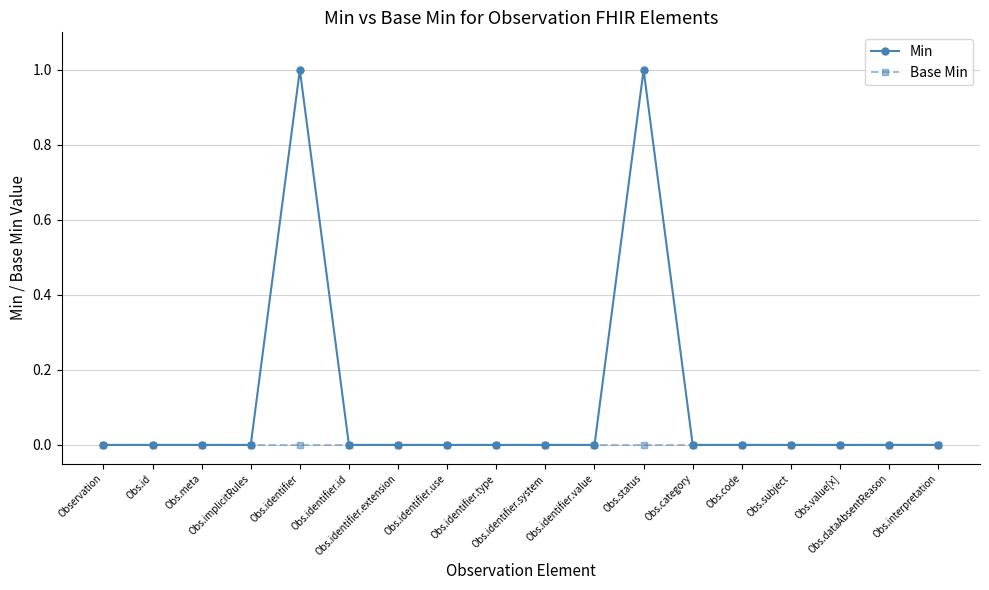

List the series in order of their overall mean, highest first.

Min, Base Min